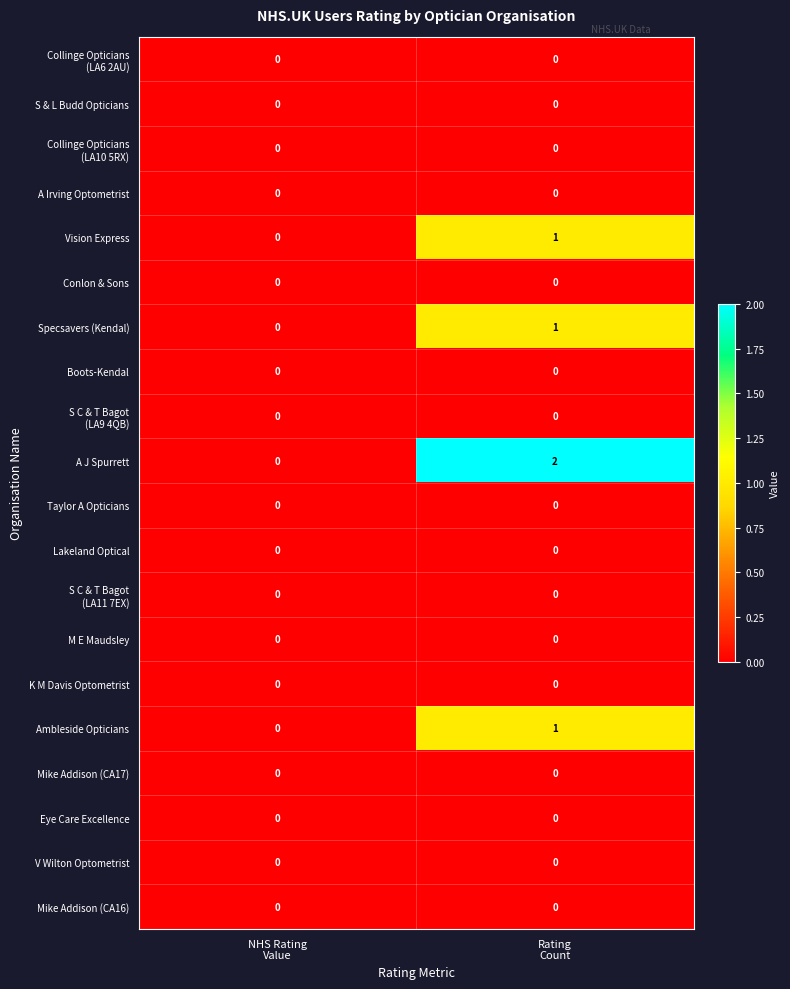

Which series has the largest range (max minus min)?

A J Spurrett